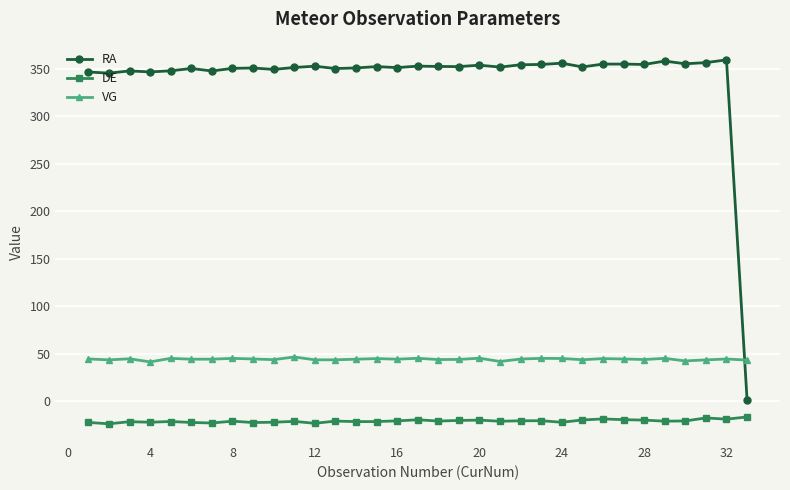

What is the value of the RA point at the 6th from the left?

350.6